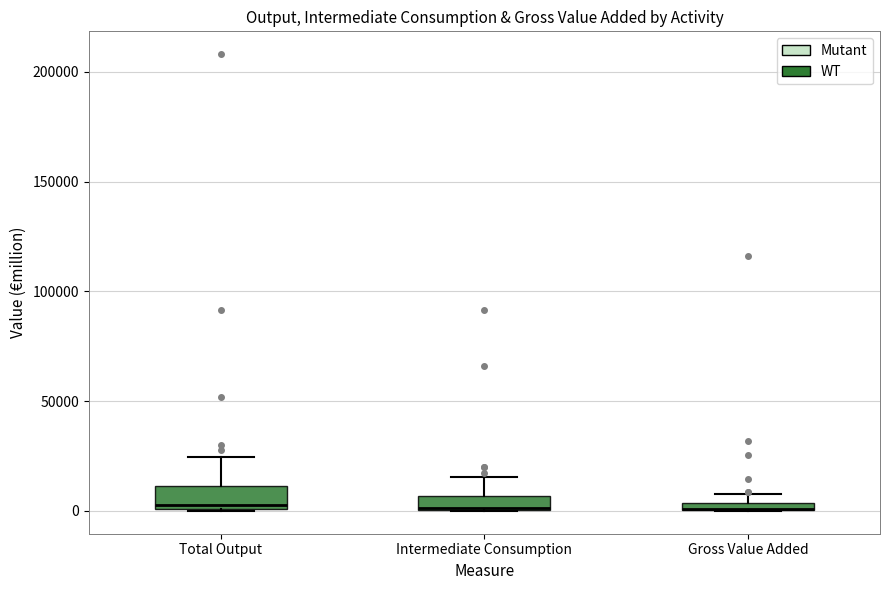

Where is the lower edge of the box for Total Output on the y-axis? The values are not printed on the chart, so give them approximately, as read against the axis.

0